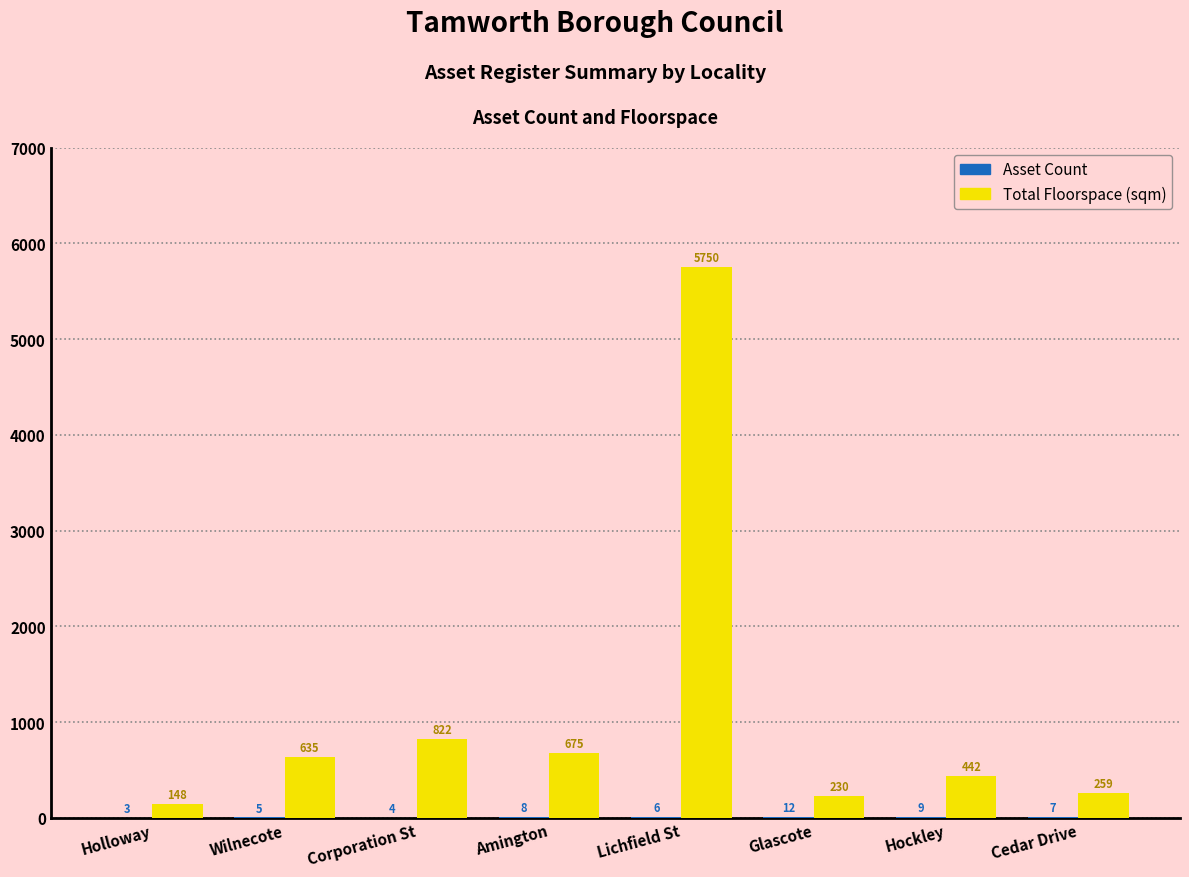

Are the bars horizontal?

No